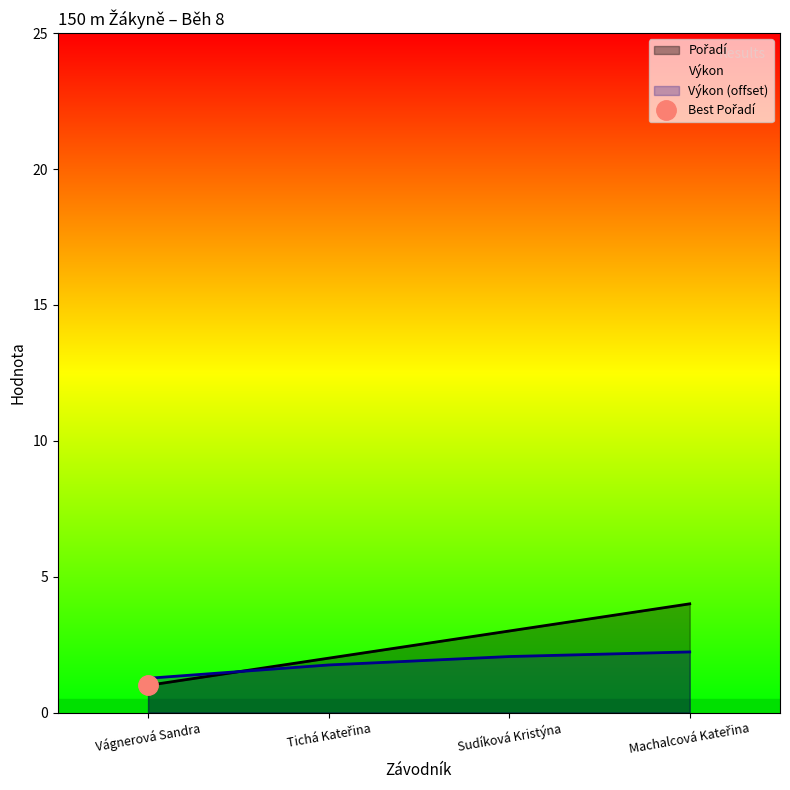

Reading left to right, extract all data points from this chart.

Pořadí: 1.0	2.0	3.0	4.0
Výkon: 1.3	1.8	2.1	2.2